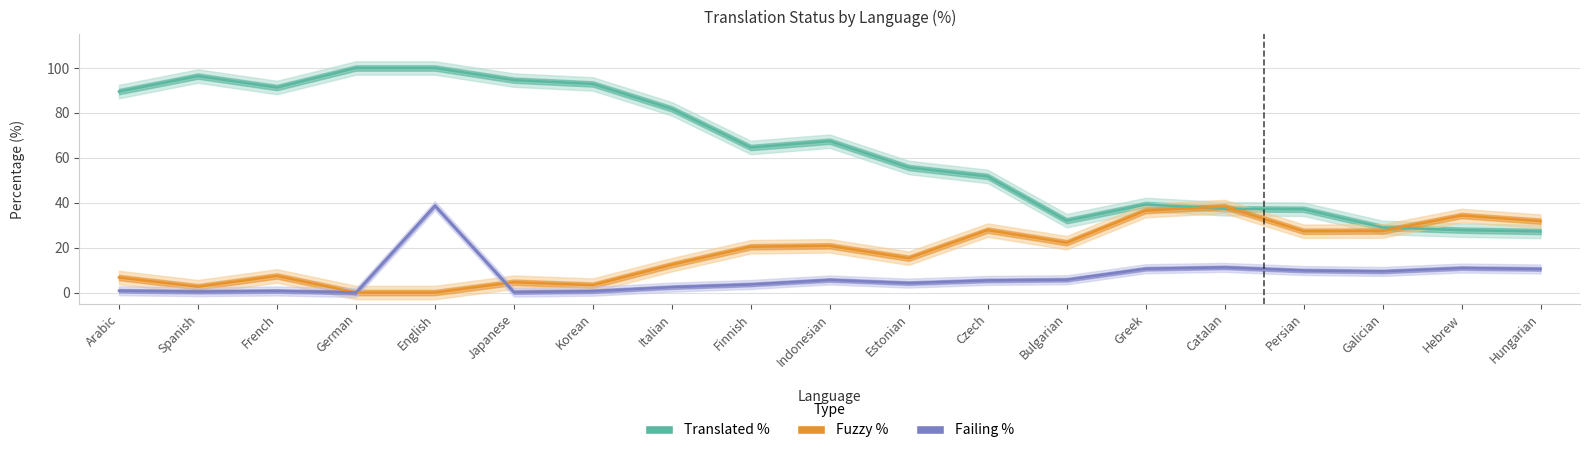

How many interior local valleys does the Fuzzy % series have?

5